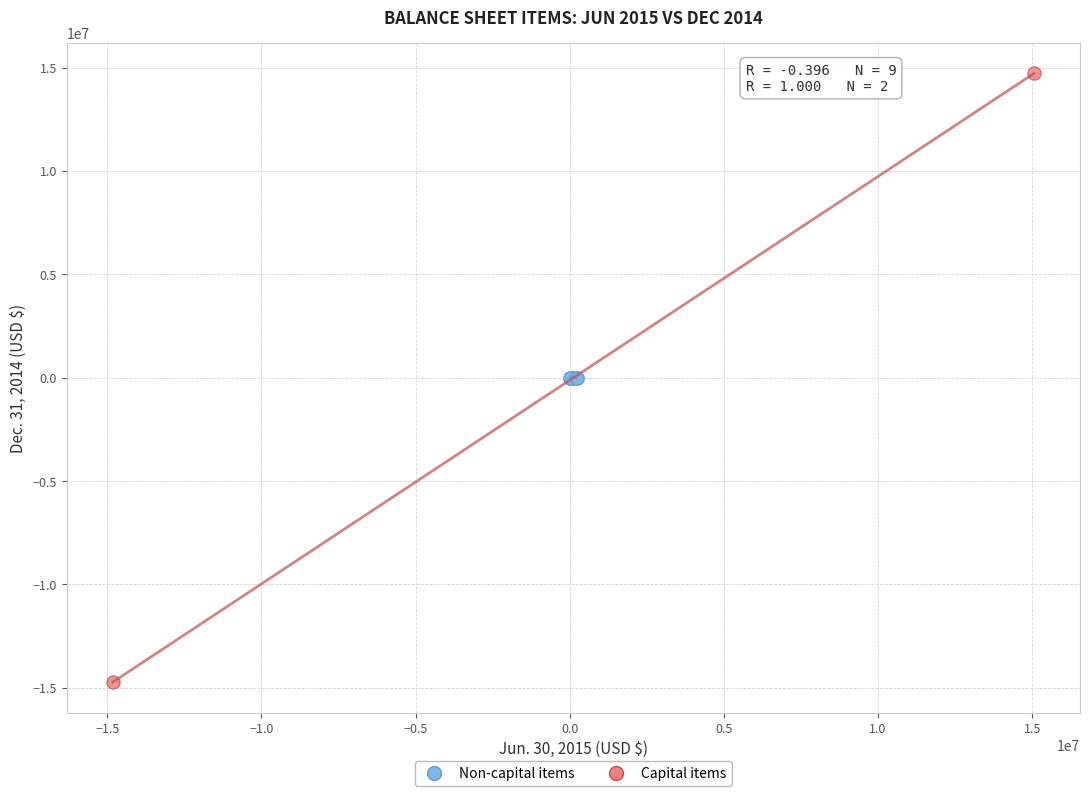

Which series contains the lowest Y value?

Capital items